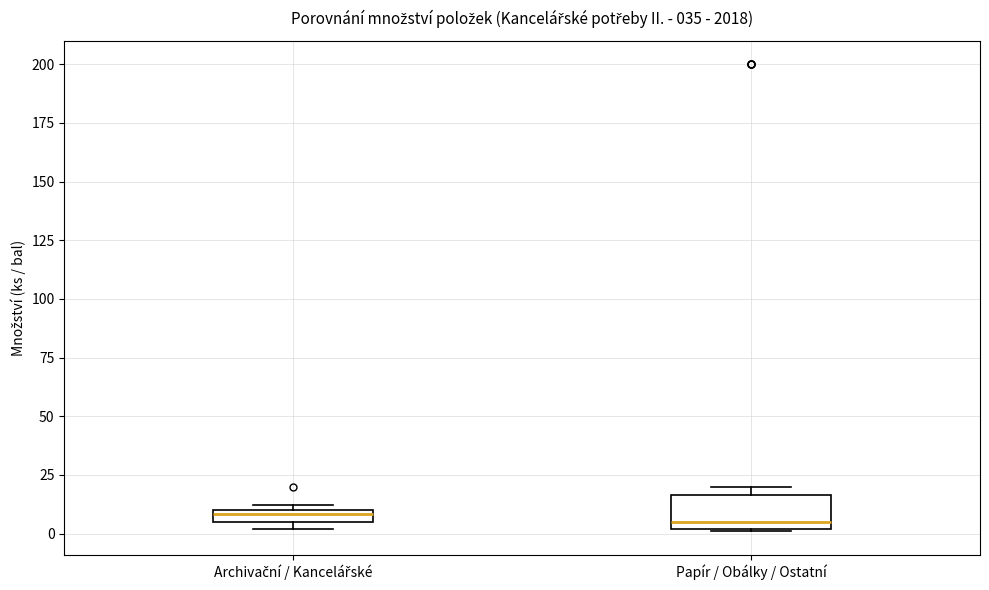

Where is the upper edge of the box for Papír / Obálky / Ostatní on the y-axis? The values are not printed on the chart, so give them approximately, as read against the axis.

15